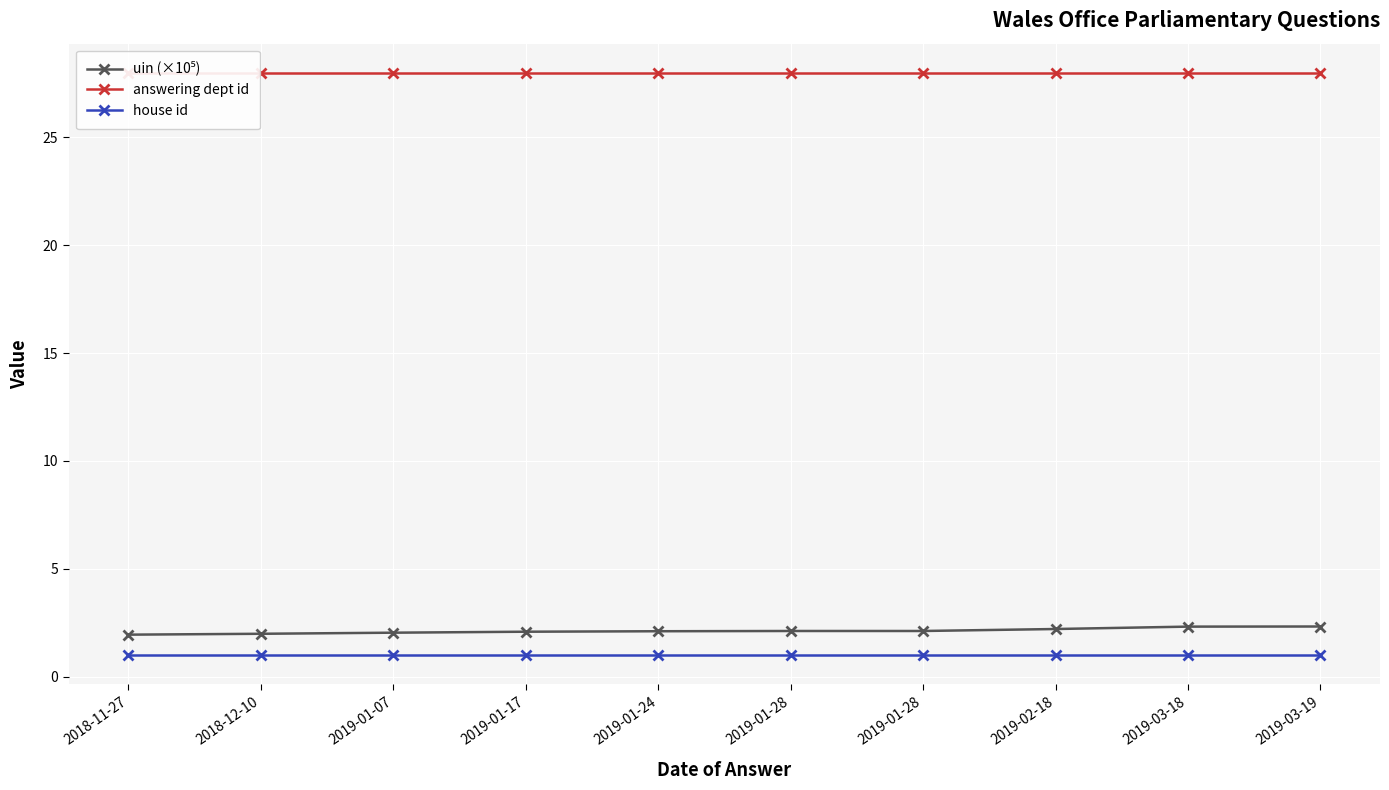

True or false: uin (×10⁵) and house id cross at least once.

False